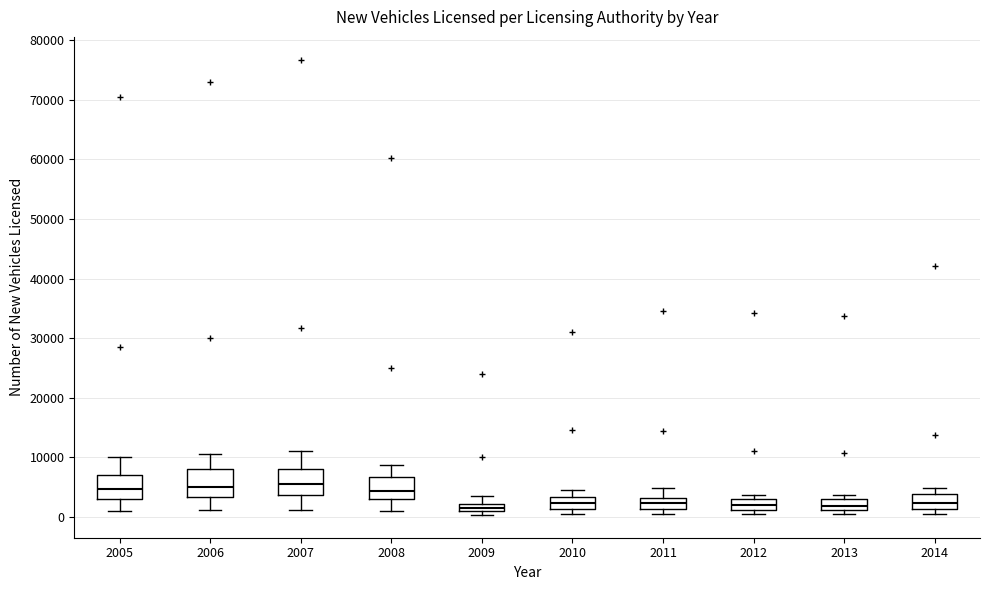

Where is the upper edge of the box at x = 2012 on the y-axis? The values are not printed on the chart, so give them approximately, as read against the axis.

3000